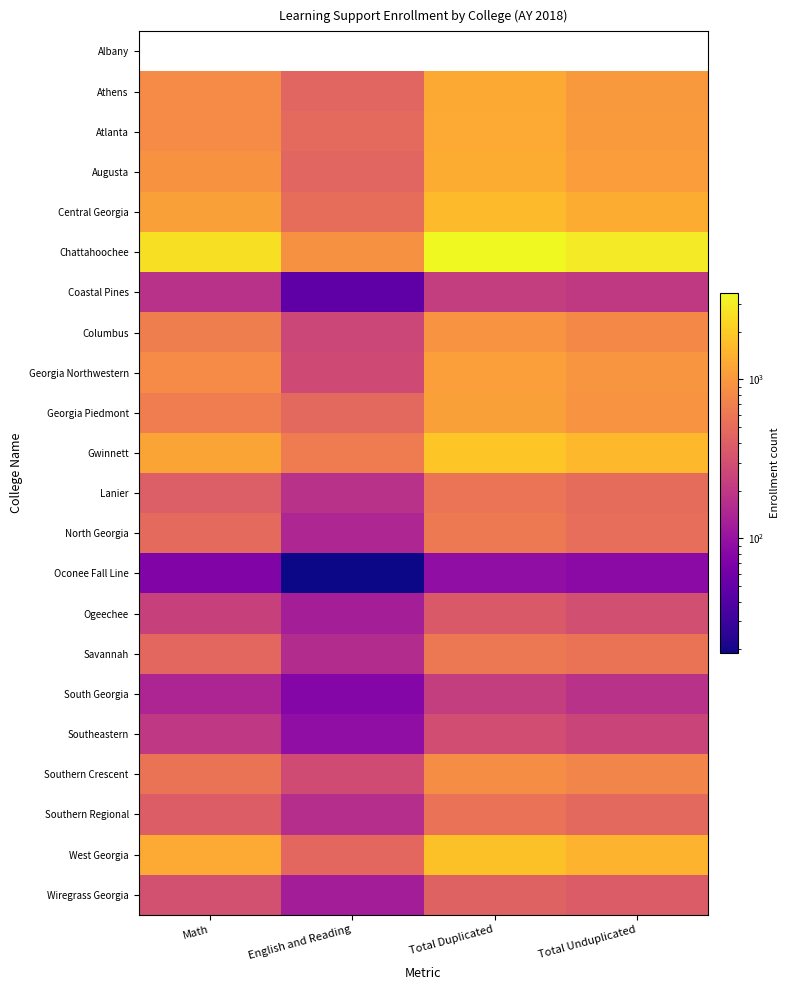

What is the lowest value of the Central Georgia series?

506.0